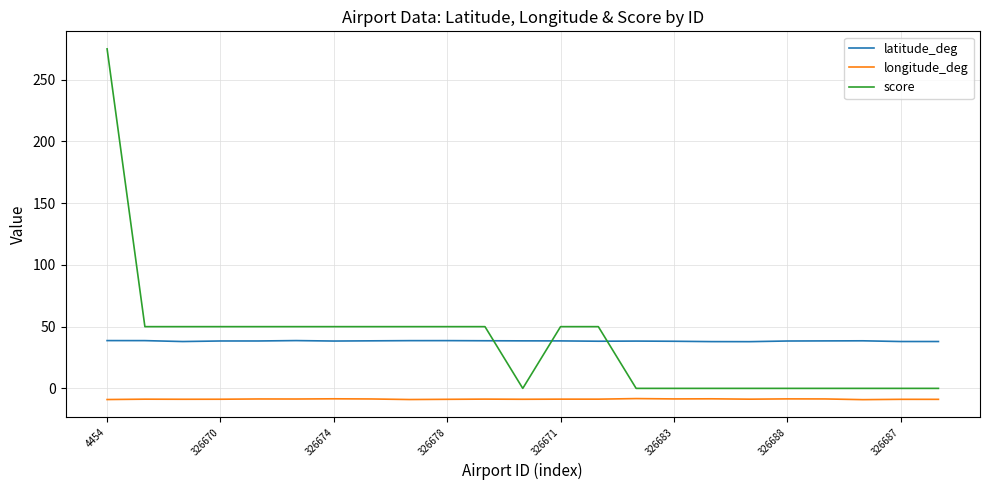

True or false: longitude_deg has more than 1 points higher than both neighbors.

True